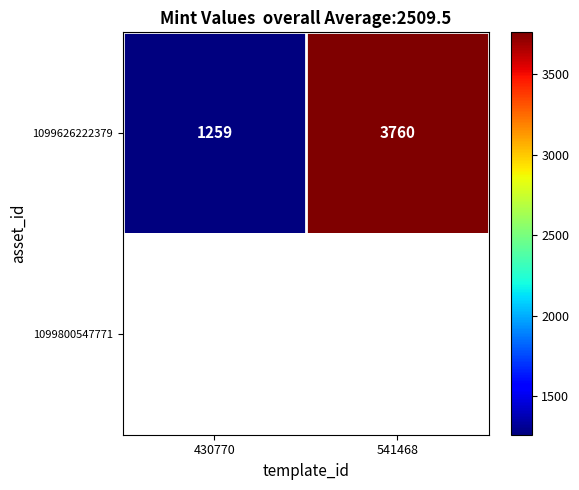

How many distinct data groups are displayed?

2